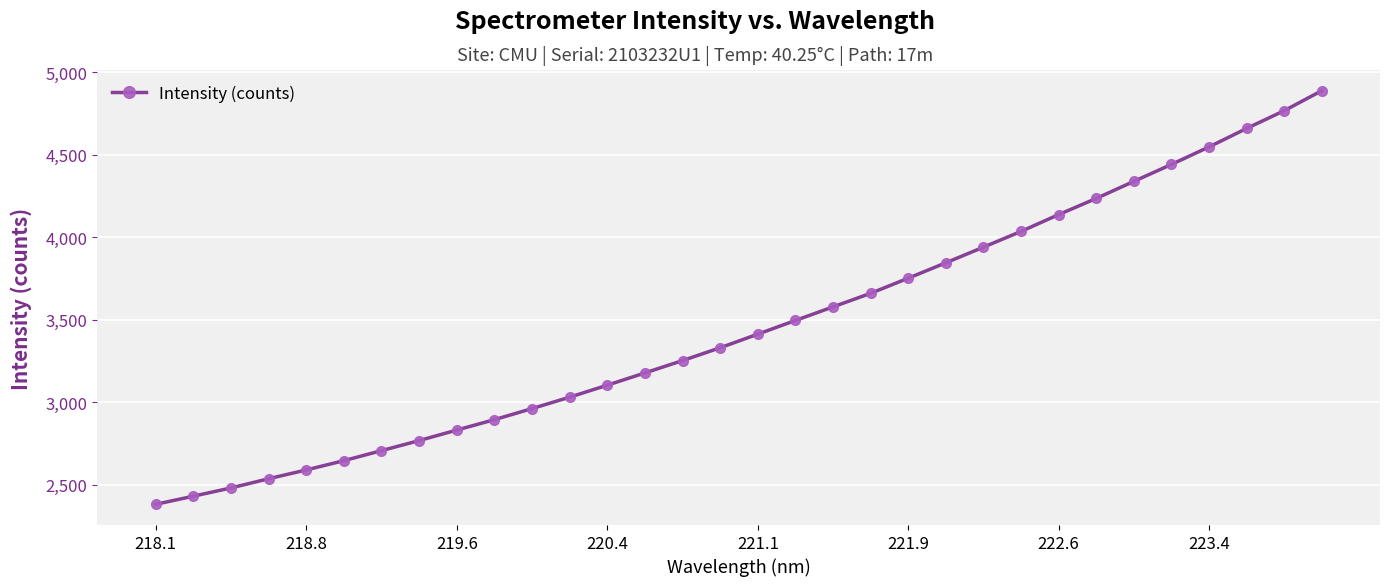

How many distinct data groups are displayed?

1